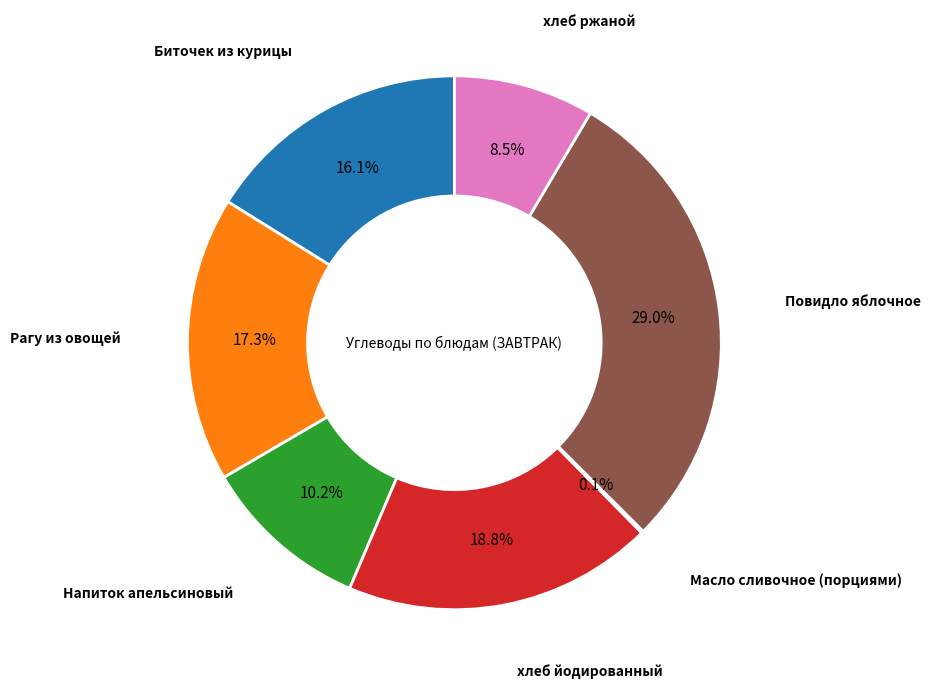

To the nearest percent, what is the difference between the largest and smallest slice percentages?

29%